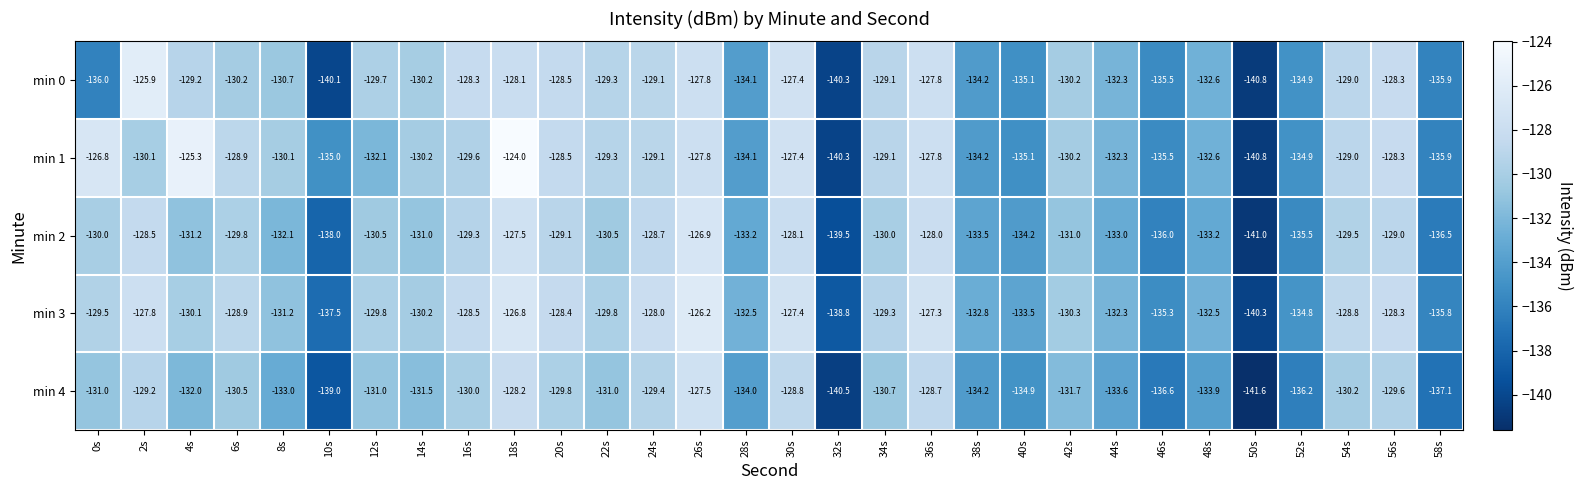

At which label is min 4 closest to -134?

28s